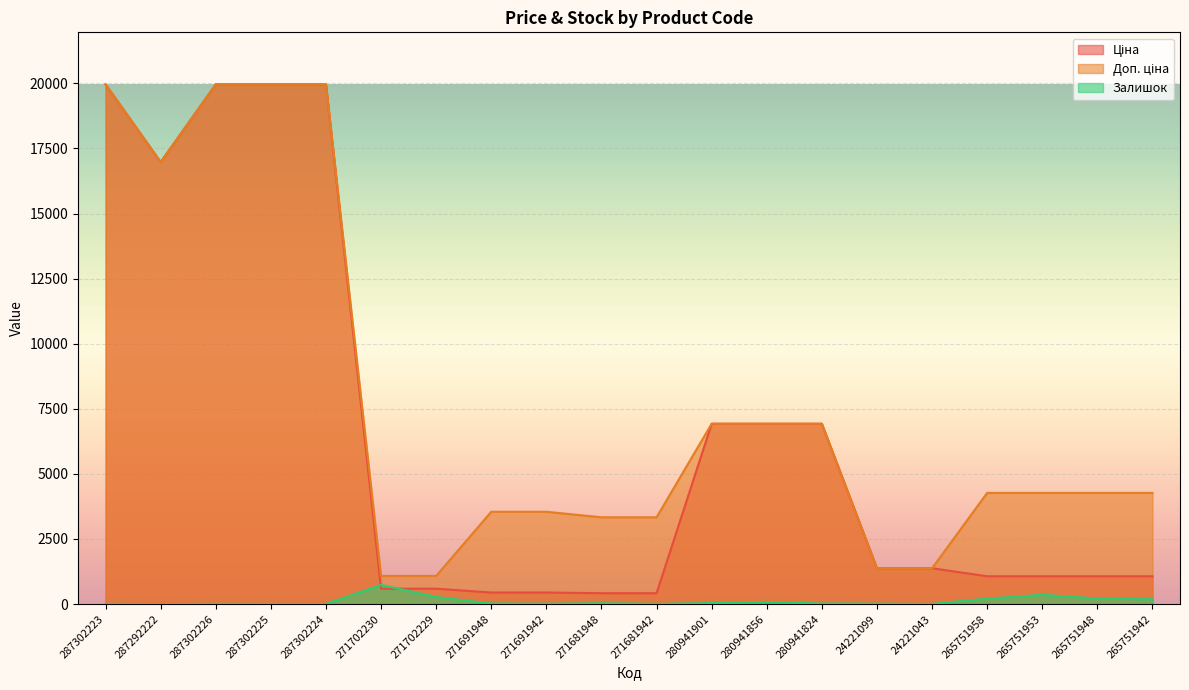

Which category has the highest value across all series?

287302223